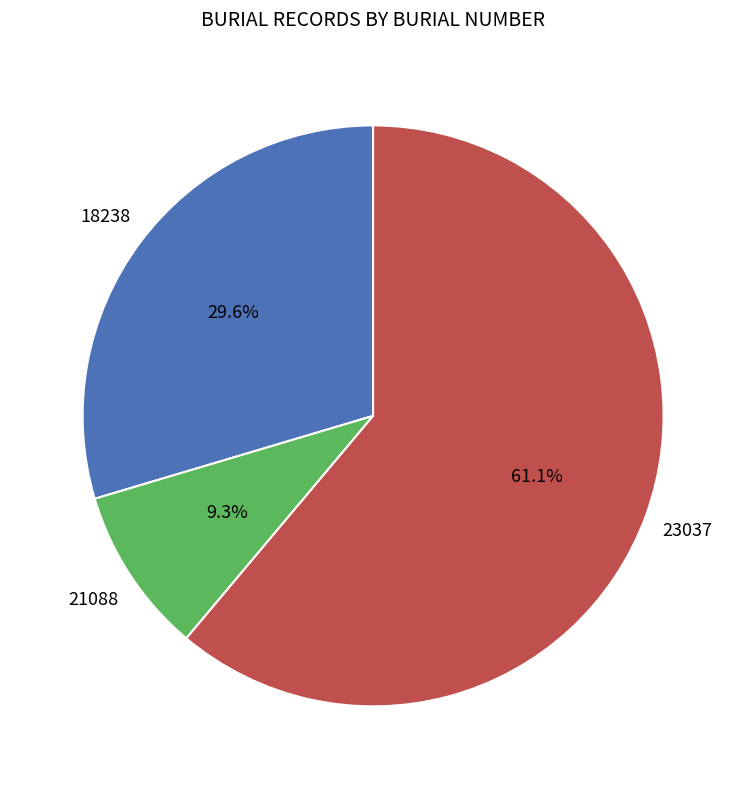

Does any single category account for the majority?

Yes